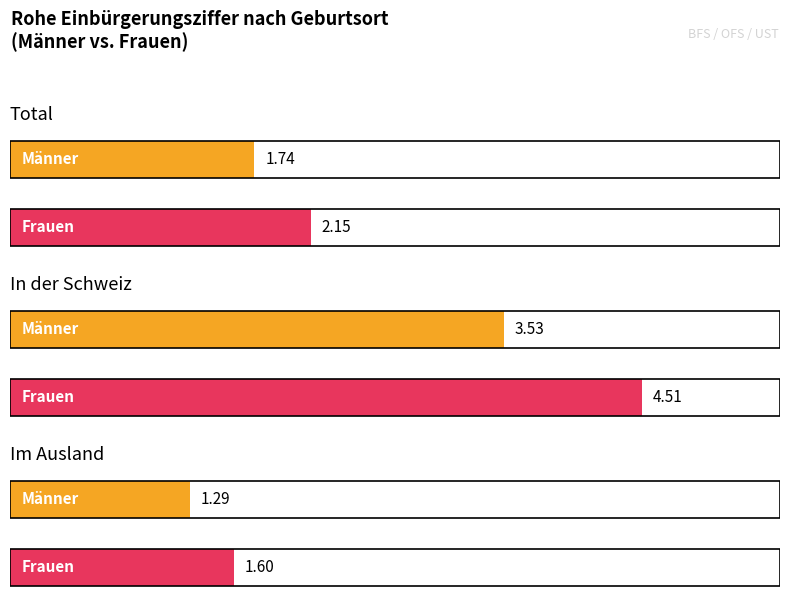

The value of Männer at Total is 1.0. True or false?

False